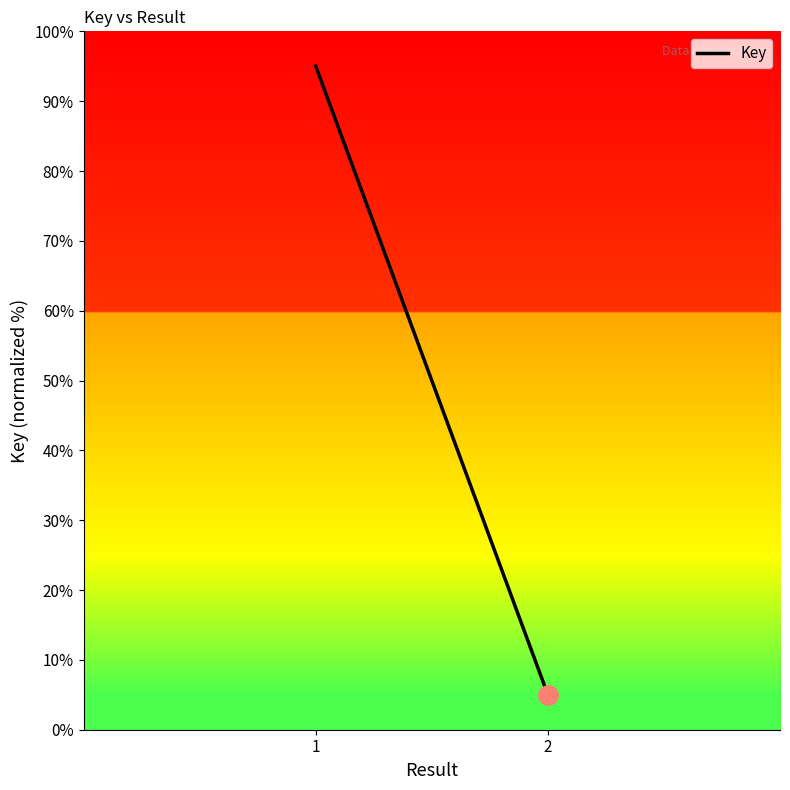

What is the change in value from 1 to 2?

-90